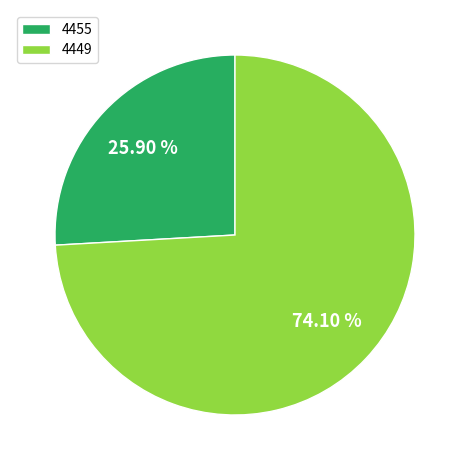

Combined, do 4449 and 4455 account for over 50%?

Yes